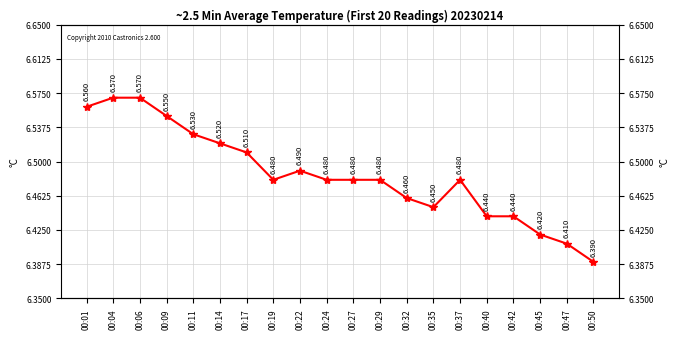

Does the chart display data point markers on the line(s)?

Yes